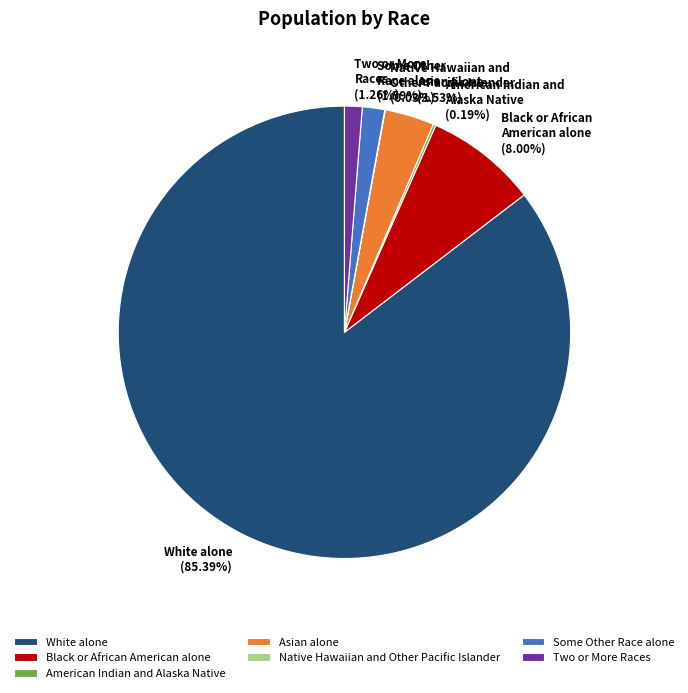

Combined, do Black or African American alone and Two or More Races account for over 50%?

No